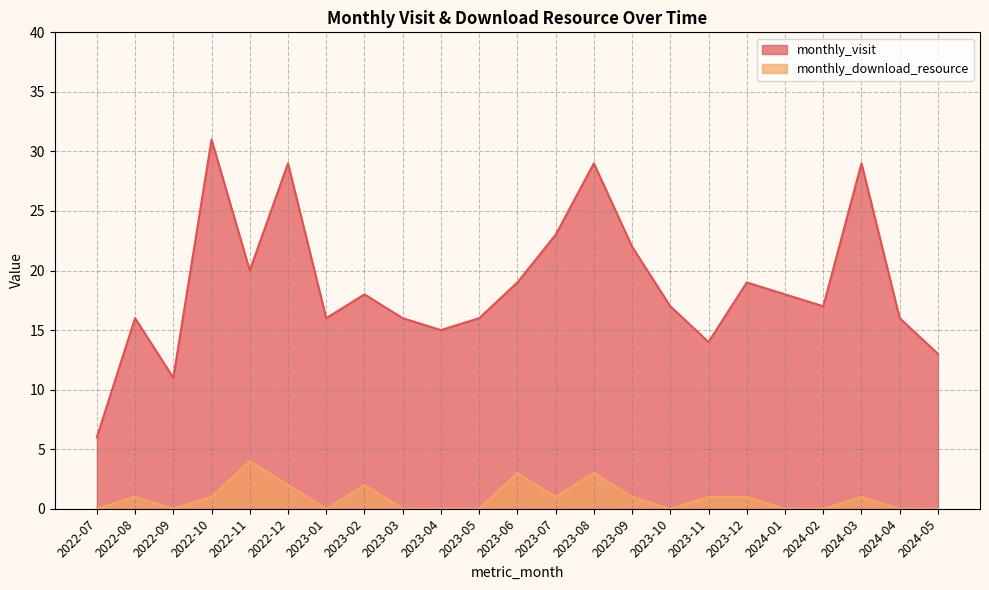

What is the difference between the maximum and minimum values in the monthly_download_resource series?

4